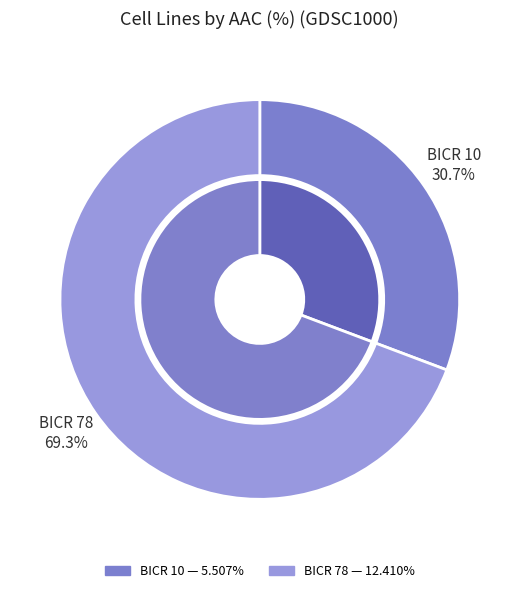

What is the change in value from BICR 10 to BICR 78?

+6.9